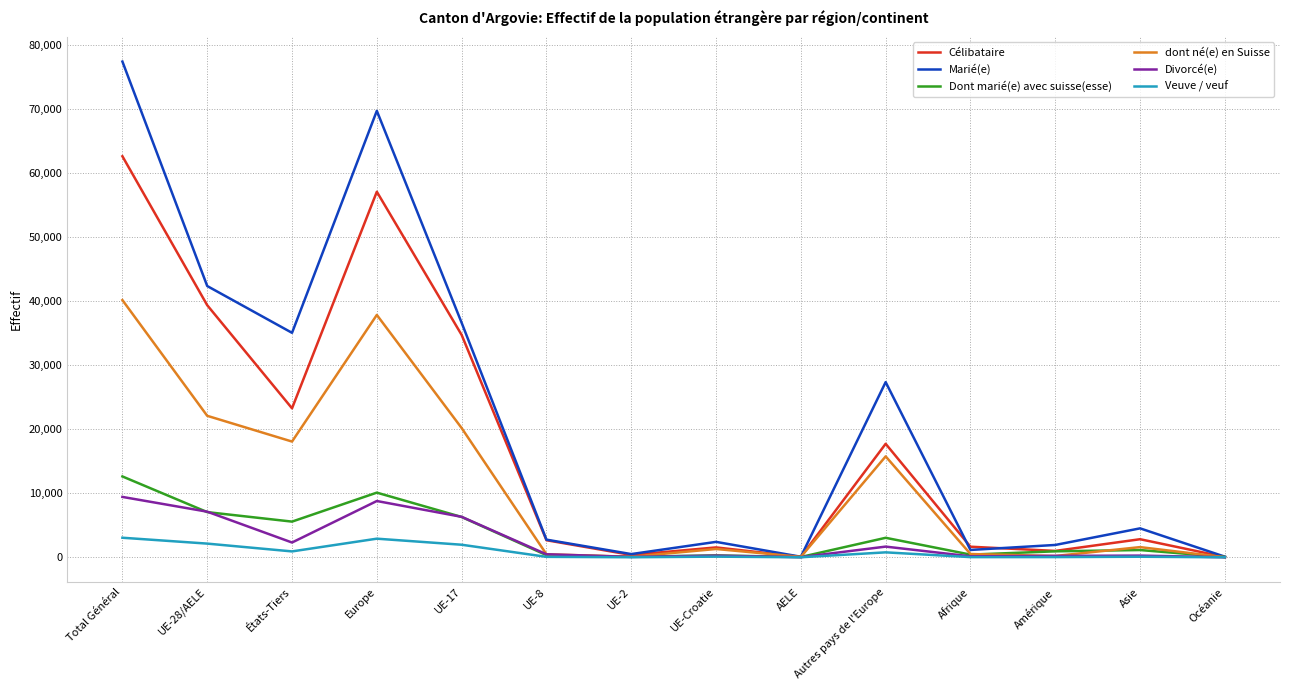

What is the maximum value for Marié(e)?

77466